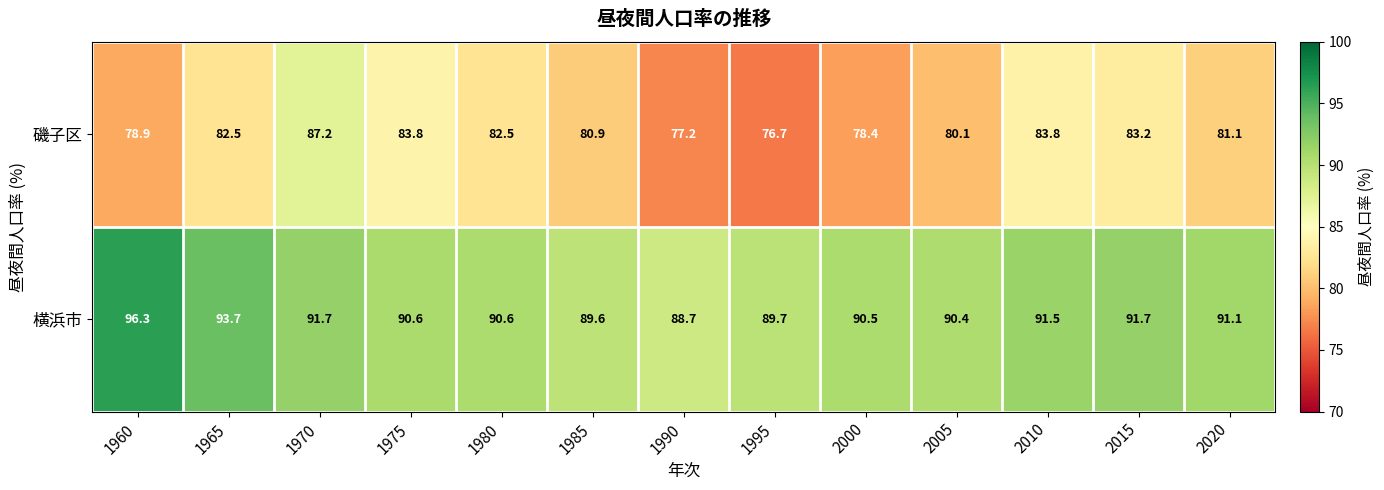

True or false: 横浜市 has a value of 158.2 at 1960.

False